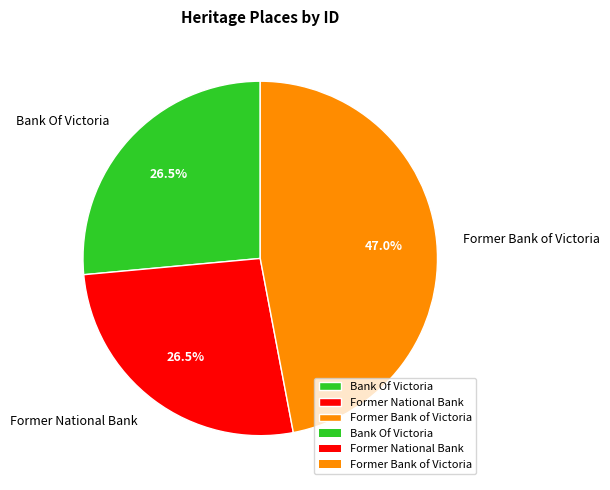

Is there any slice that represents more than half of the pie?

No